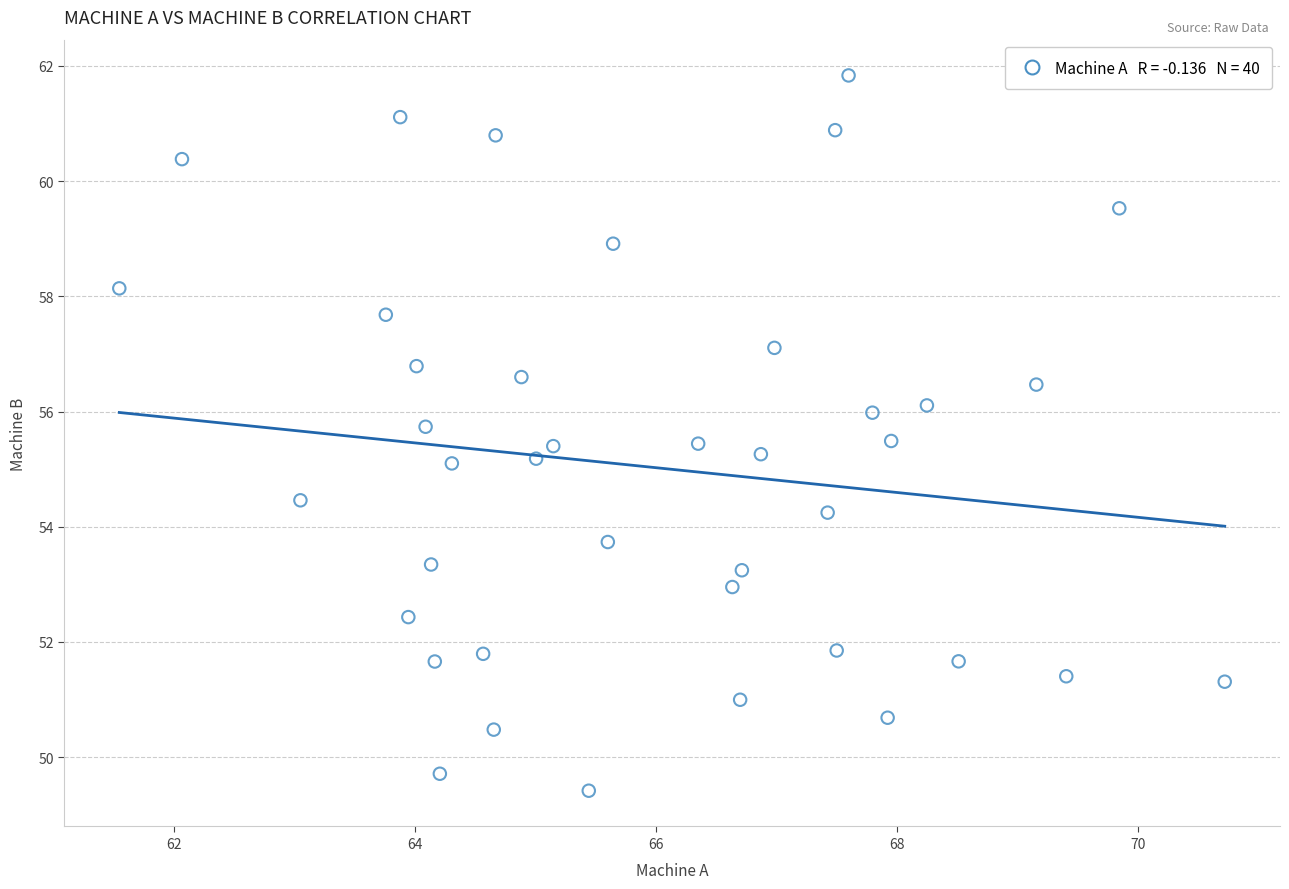

What is the range of Y values (max minus min)?

12.4